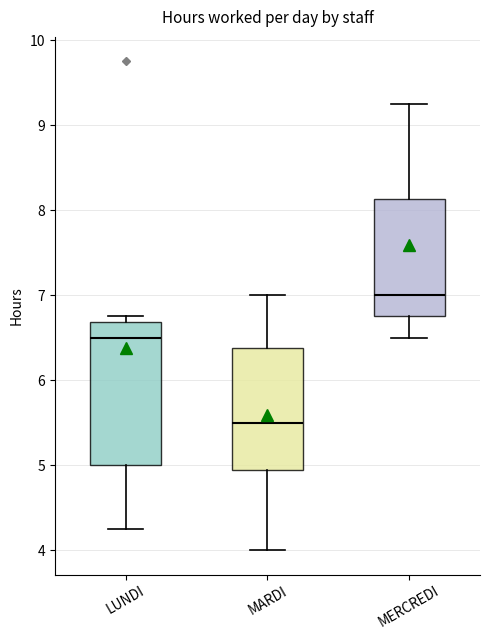

Comparing the boxes themselves (not the whiskers), which one is the tallest?

LUNDI